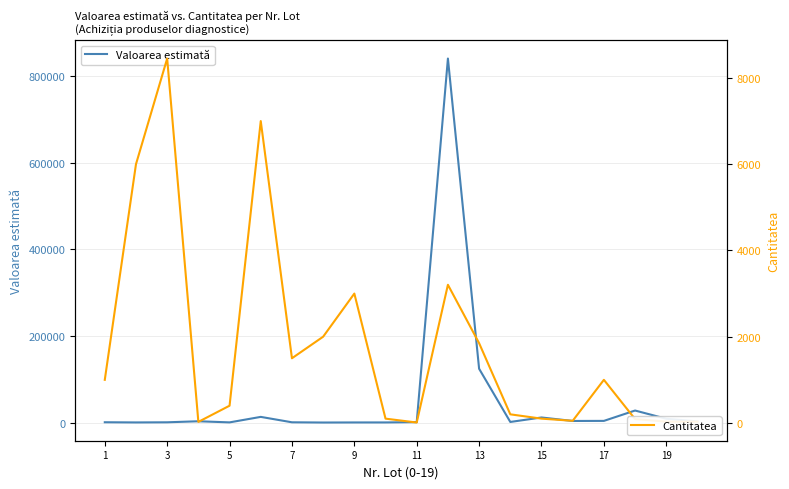

Between 11 and 19, which is larger?

19